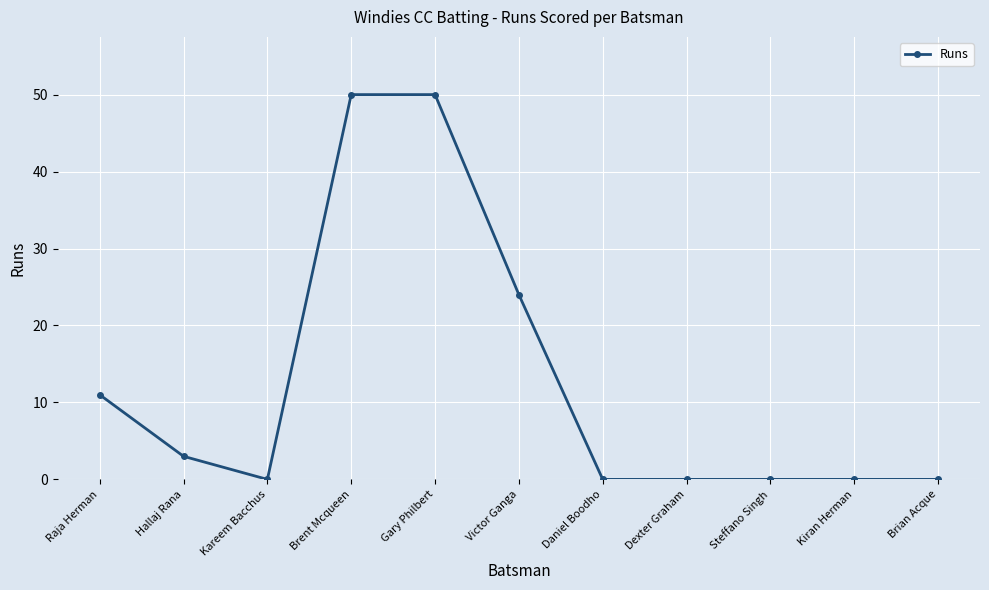

What value does the data have at Raja Herman, to the nearest 10?

10